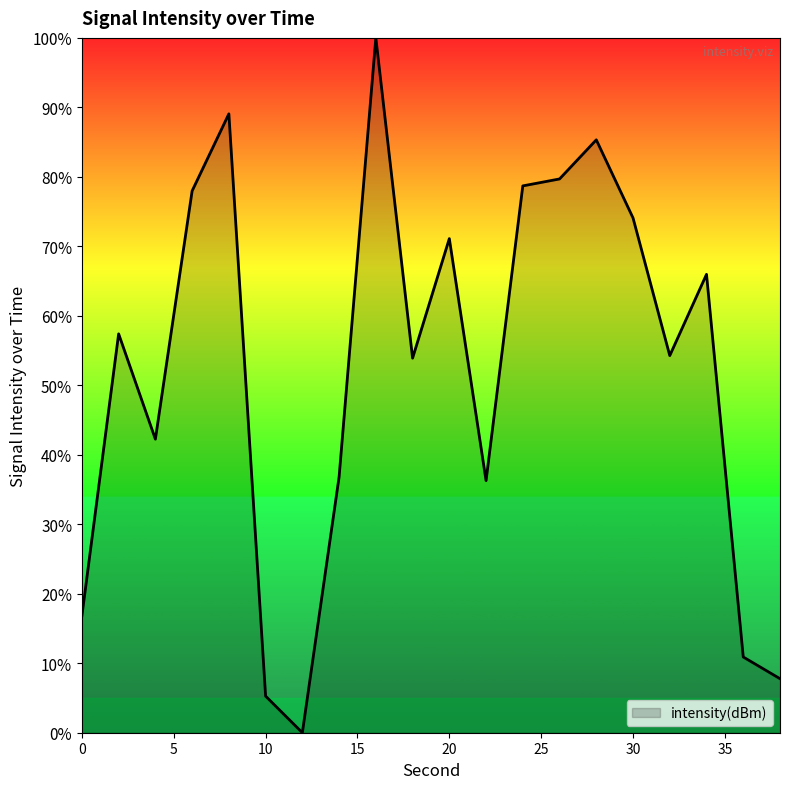

What is the greatest value displayed?

100.0